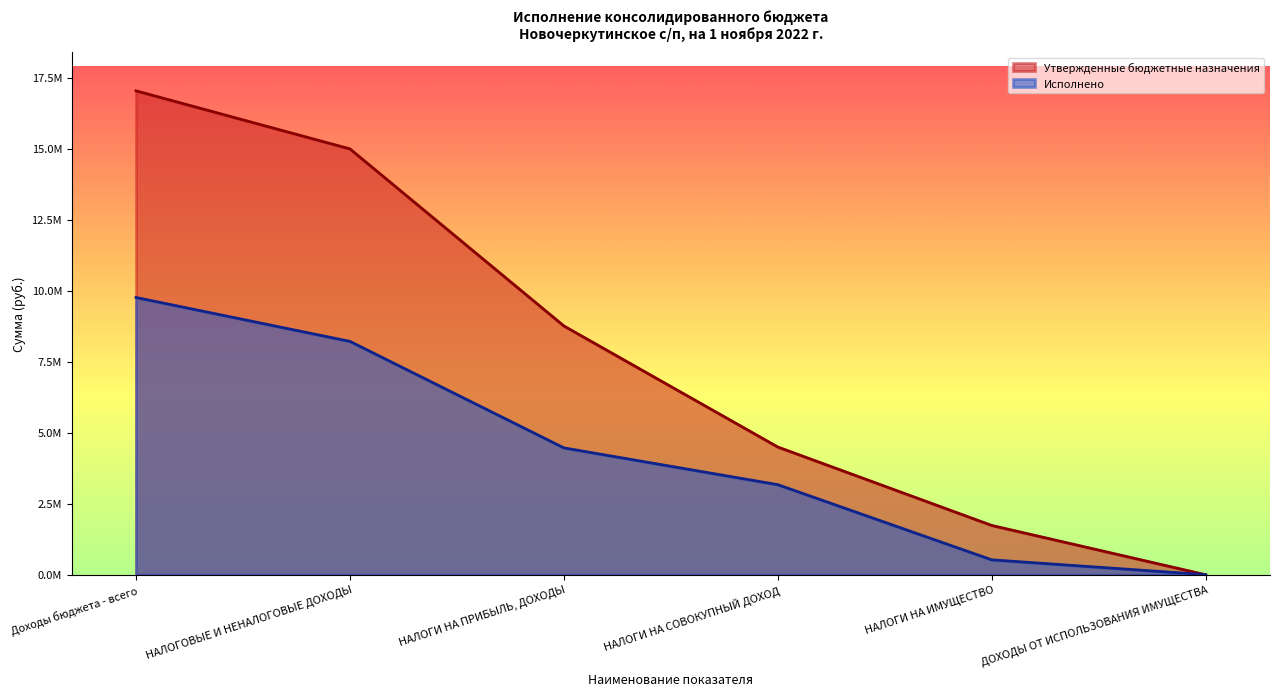

Reading left to right, extract all data points from this chart.

Утвержденные бюджетные назначения: Доходы бюджета - всего=17033480.6	НАЛОГОВЫЕ И НЕНАЛОГОВЫЕ ДОХОДЫ=14989920.0	НАЛОГИ НА ПРИБЫЛЬ, ДОХОДЫ=8757420.0	НАЛОГИ НА СОВОКУПНЫЙ ДОХОД=4496500.0	НАЛОГИ НА ИМУЩЕСТВО=1736000.0	ДОХОДЫ ОТ ИСПОЛЬЗОВАНИЯ ИМУЩЕСТВА=0.0
Исполнено: Доходы бюджета - всего=9759427.8	НАЛОГОВЫЕ И НЕНАЛОГОВЫЕ ДОХОДЫ=8214217.0	НАЛОГИ НА ПРИБЫЛЬ, ДОХОДЫ=4465181.4	НАЛОГИ НА СОВОКУПНЫЙ ДОХОД=3170979.4	НАЛОГИ НА ИМУЩЕСТВО=525204.8	ДОХОДЫ ОТ ИСПОЛЬЗОВАНИЯ ИМУЩЕСТВА=3832.0